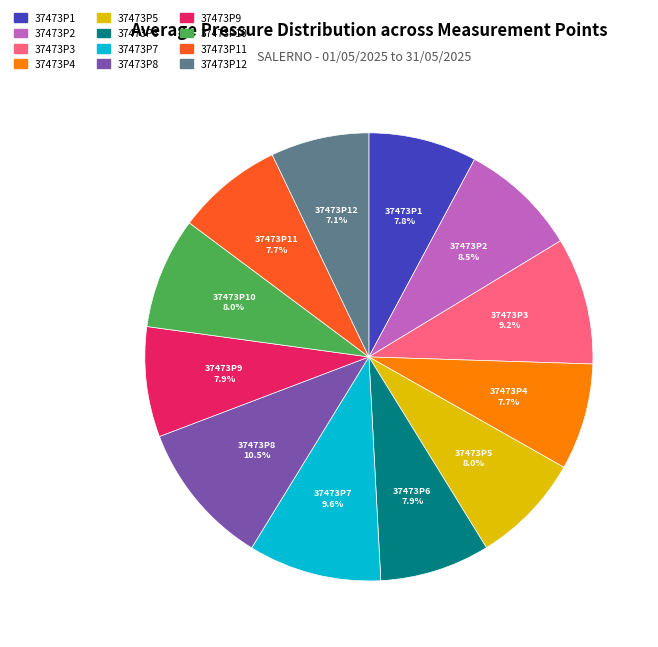

Is there a majority slice in this chart?

No